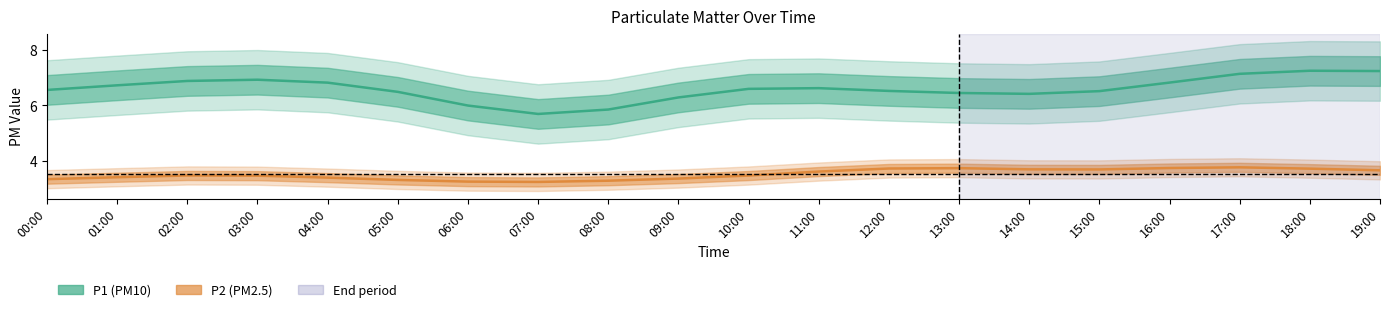

At which label does P1 reach its minimum?

07:00